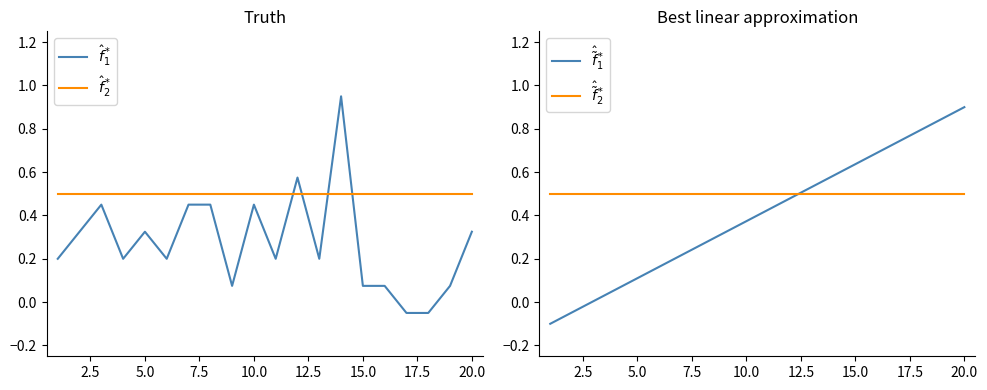

What are all the series names shown in the legend?

$\hat{f}_1^*$, $\hat{f}_2^*$, $\hat{\tilde{f}}_1^*$, $\hat{\tilde{f}}_2^*$